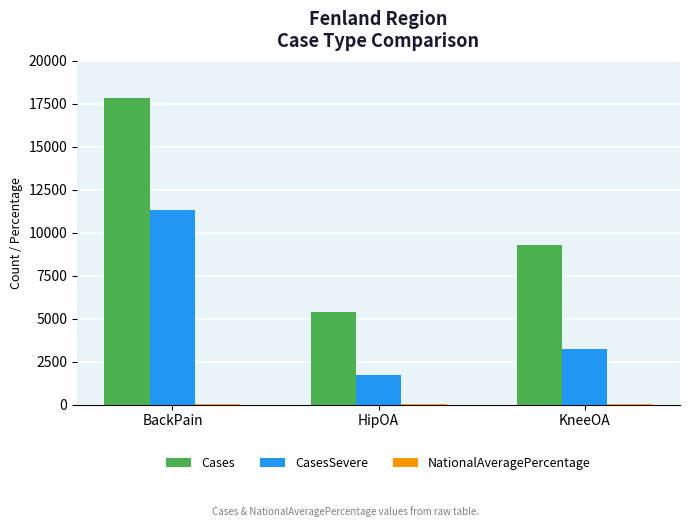

At which category is the sum across all series the highest?

BackPain